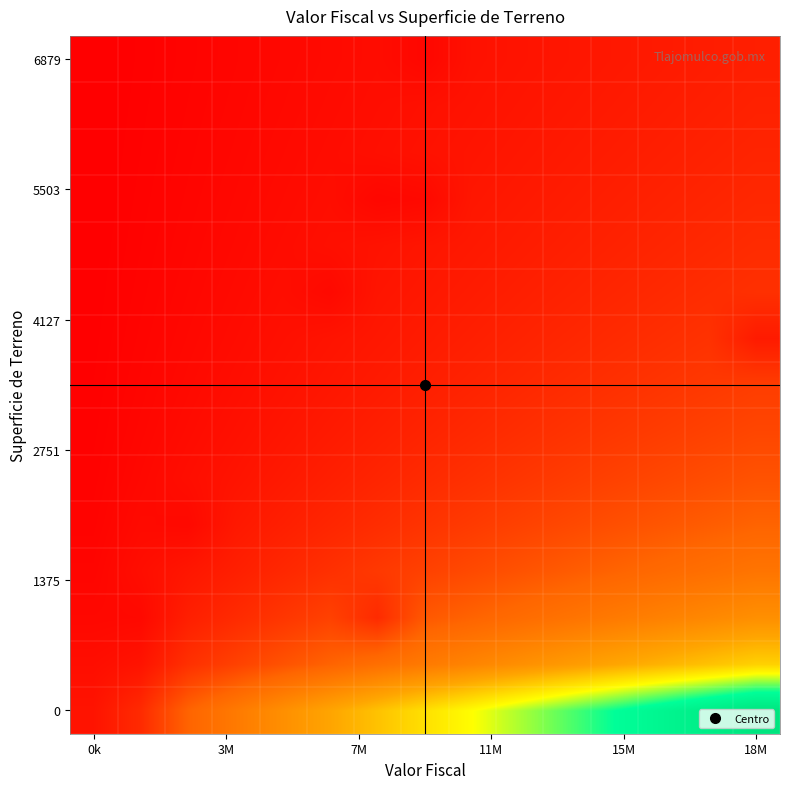

What is the maximum value shown in the chart?

74925.1